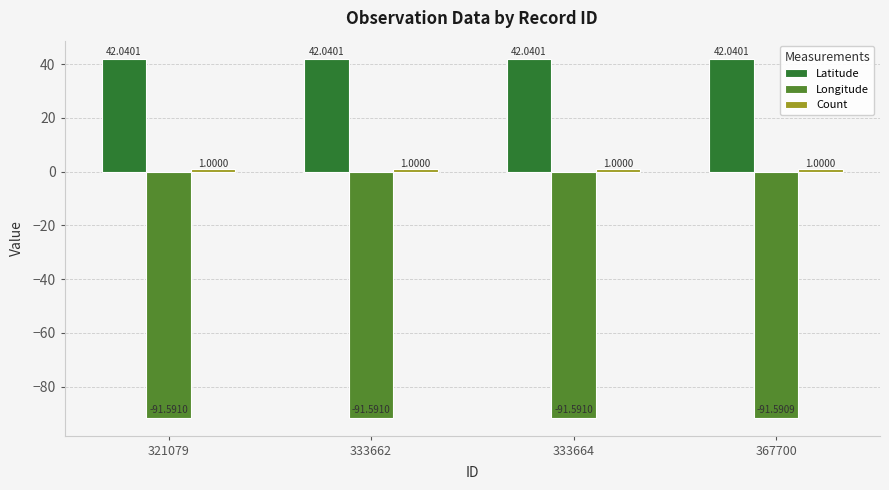

At how many categories does at least one series exceed 7?

4